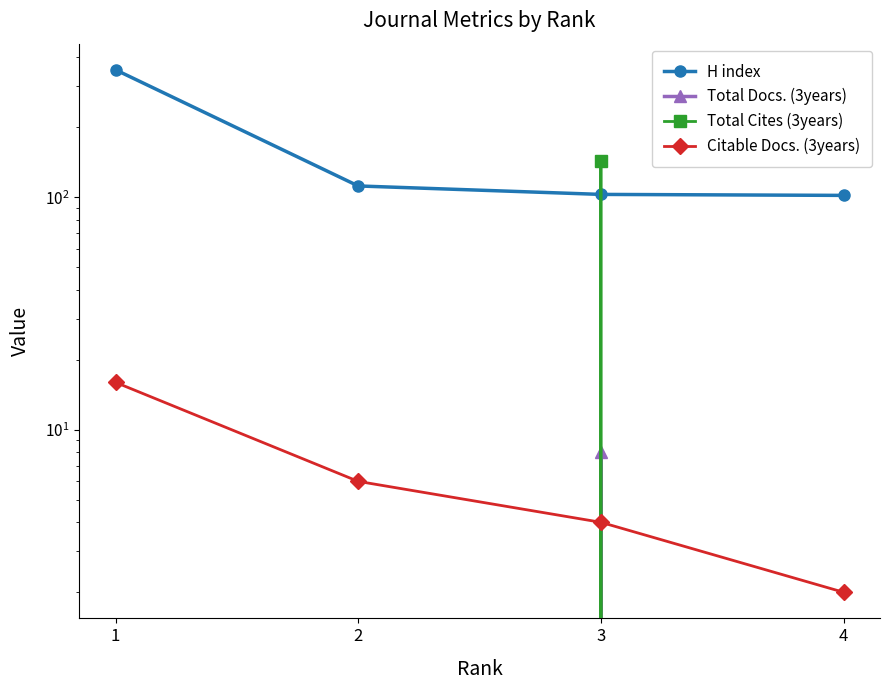

What is the highest value of the Total Cites (3years) series?

144